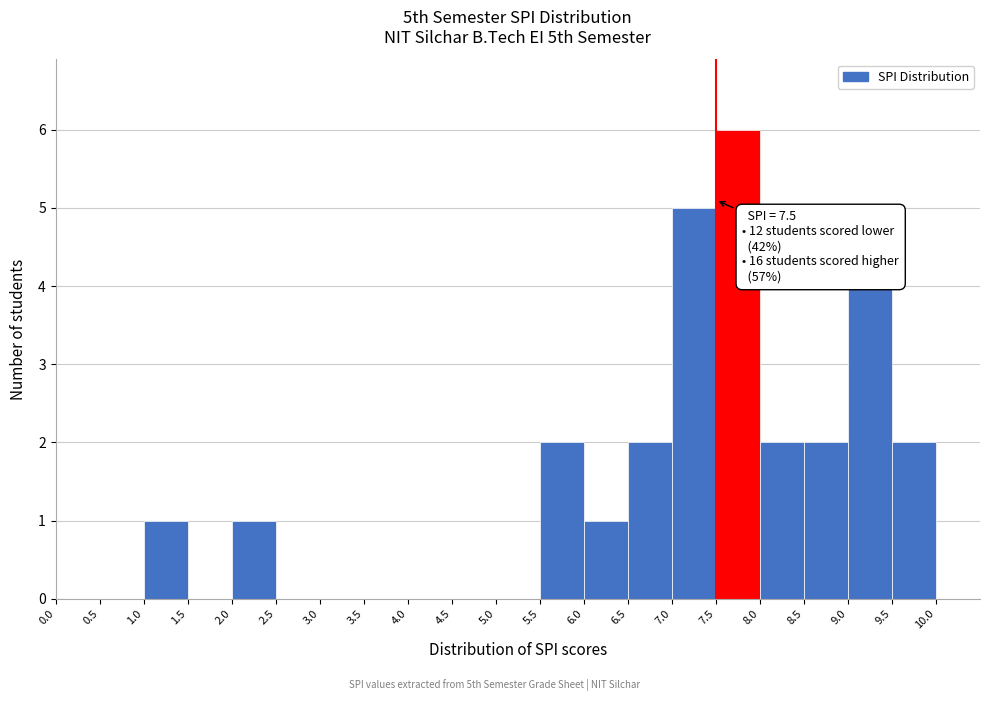

Which range on the x-axis has the tallest bar?

7.5 to 8.0